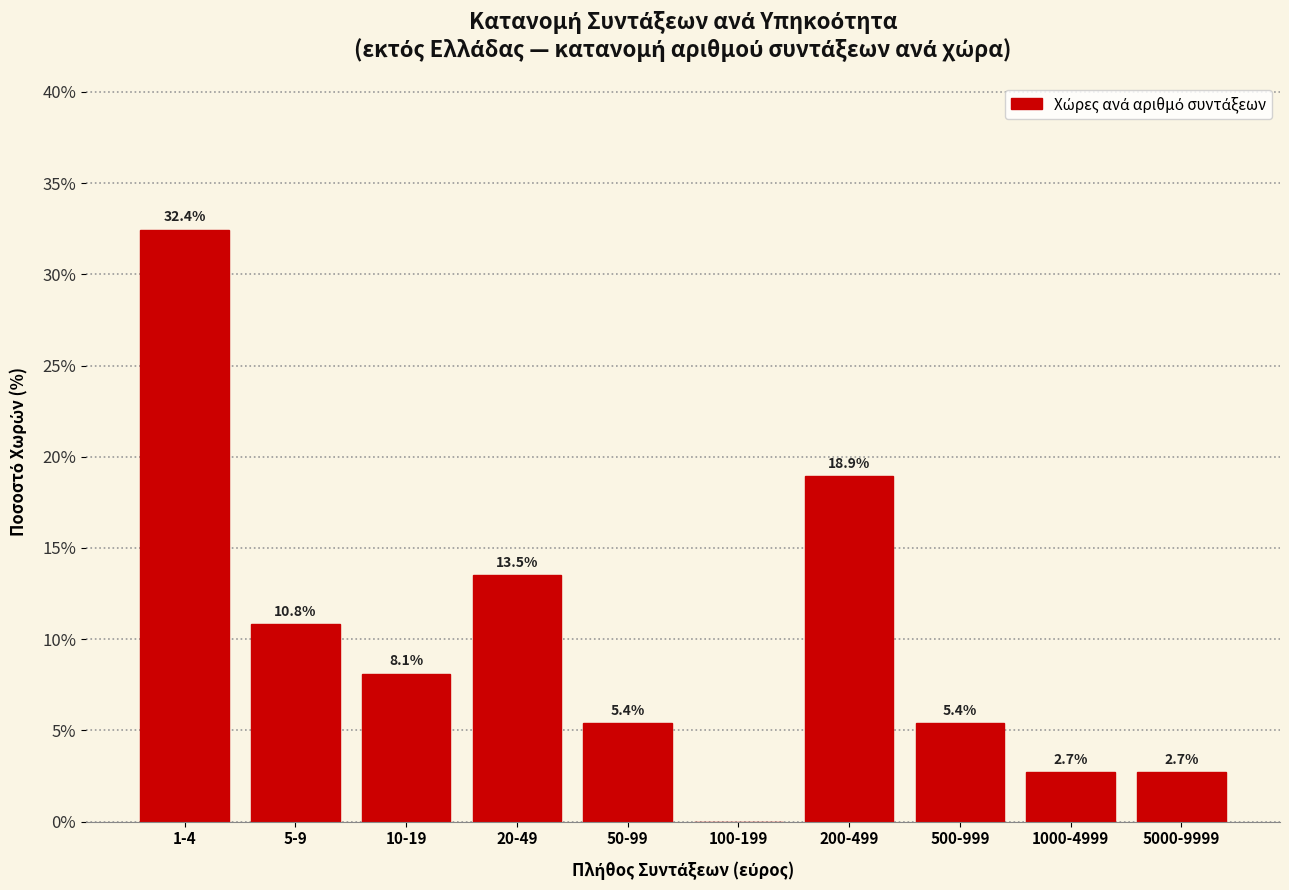

Reading right to left, transcribe all the data shown in this chart.

5000-9999=2.7	1000-4999=2.7	500-999=5.4	200-499=18.9	100-199=0.0	50-99=5.4	20-49=13.5	10-19=8.1	5-9=10.8	1-4=32.4